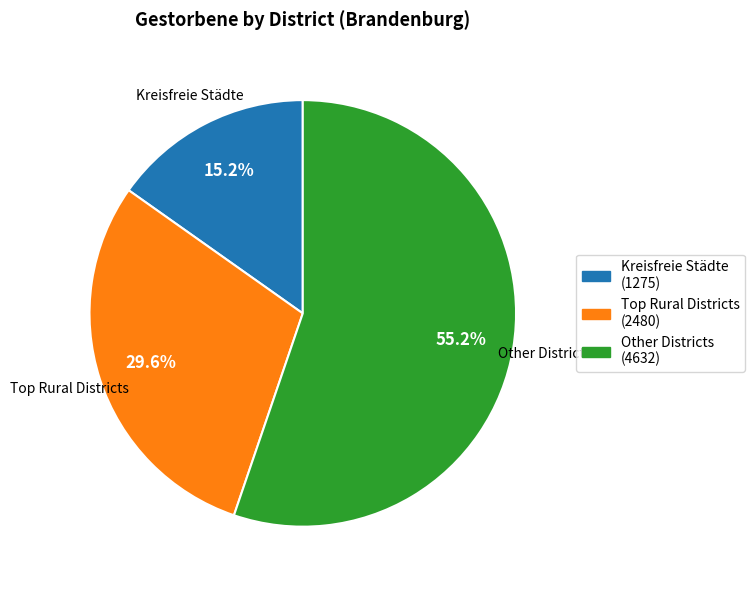

Do Other Districts and Kreisfreie Städte together represent more than half of the pie?

Yes